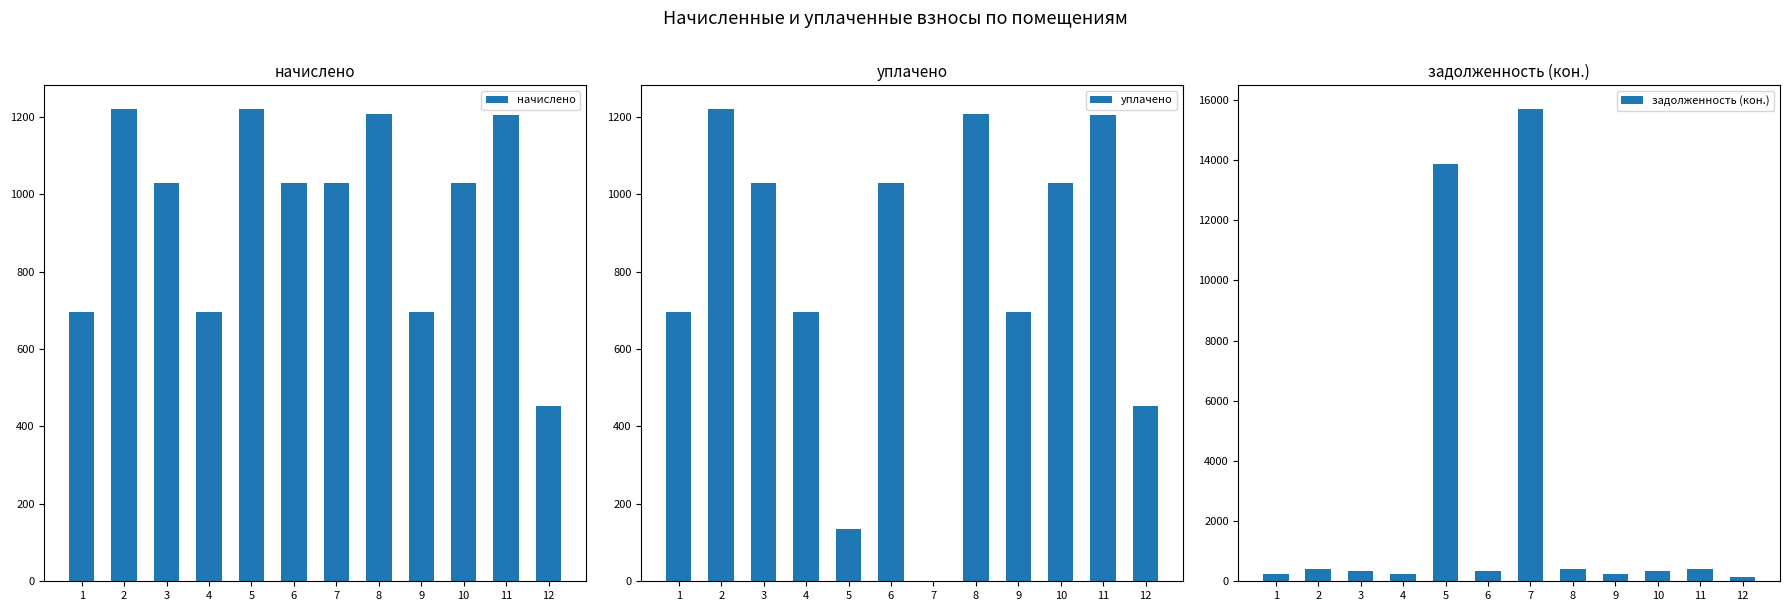

At which category is the sum across all series the highest?

7